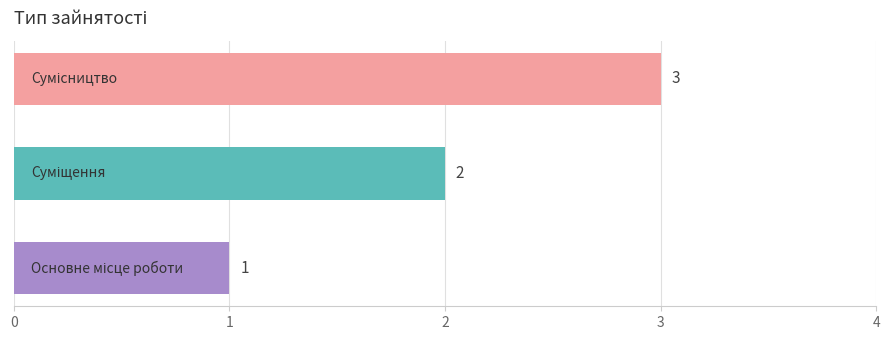

How many categories are shown in the chart?

3